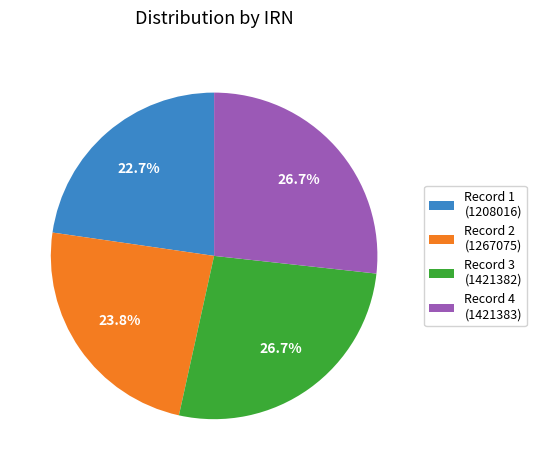

Which slice is the smallest?

Record 1 (1208016)